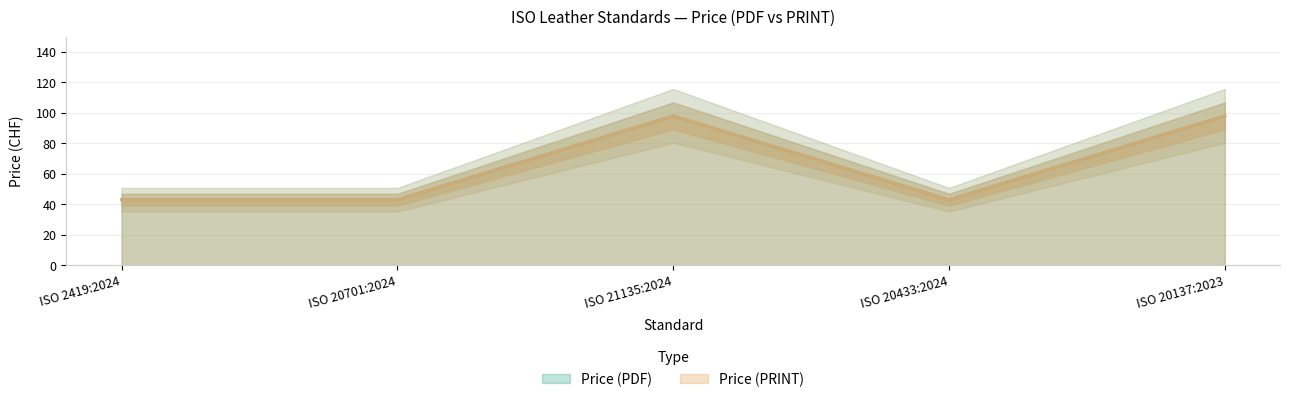

True or false: Price (PDF) and Price (PRINT) intersect in this chart.

False